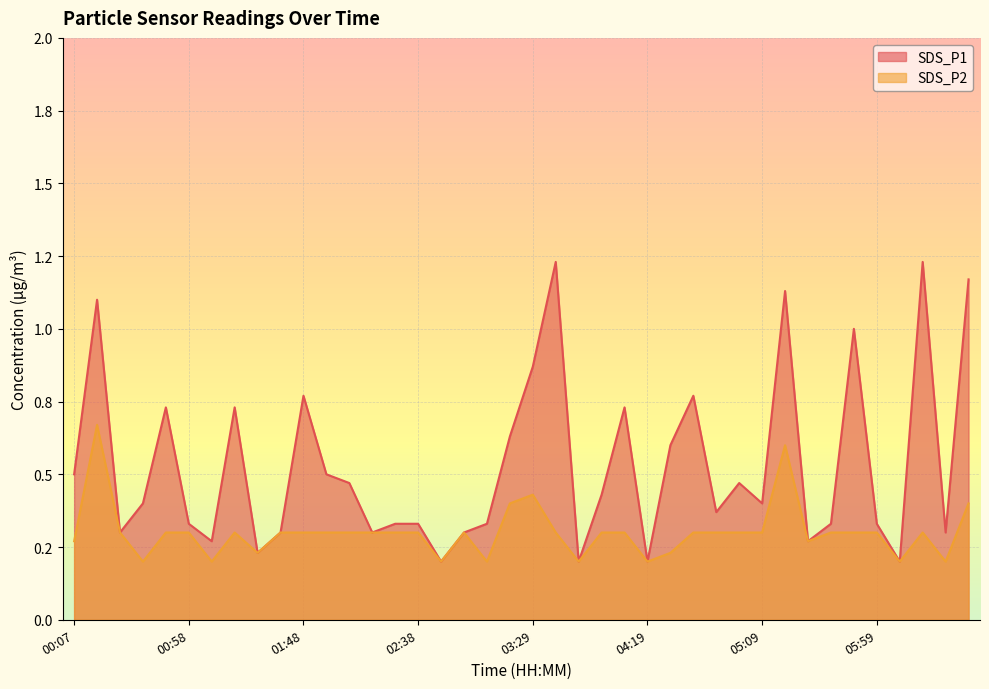

Is it true that SDS_P2 equals 0.3 at 01:08?

False